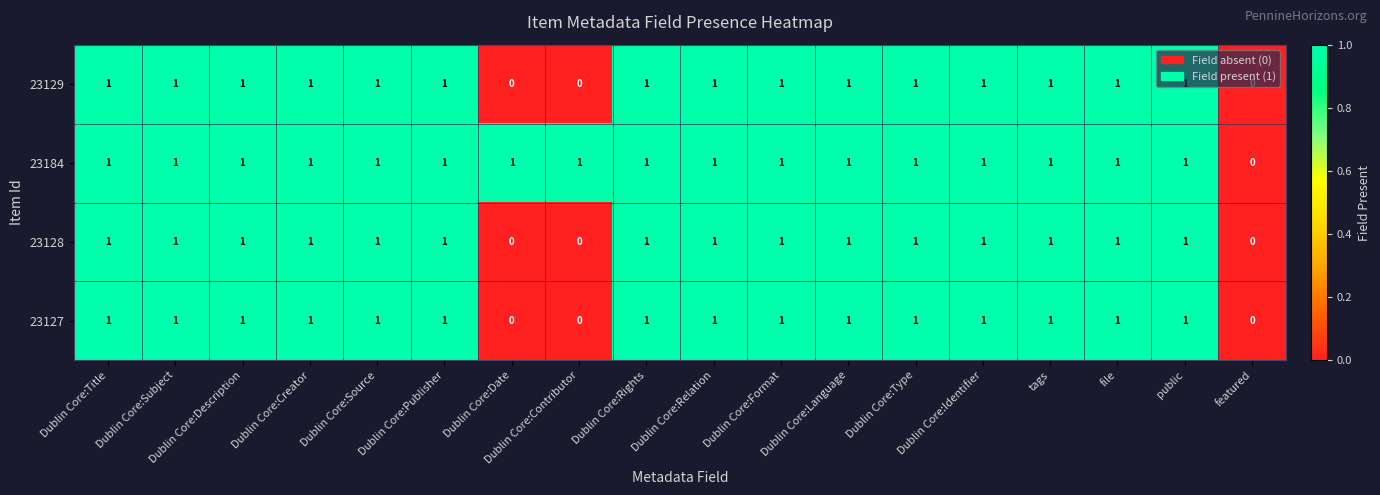

At which label is 23184 closest to 0?

featured